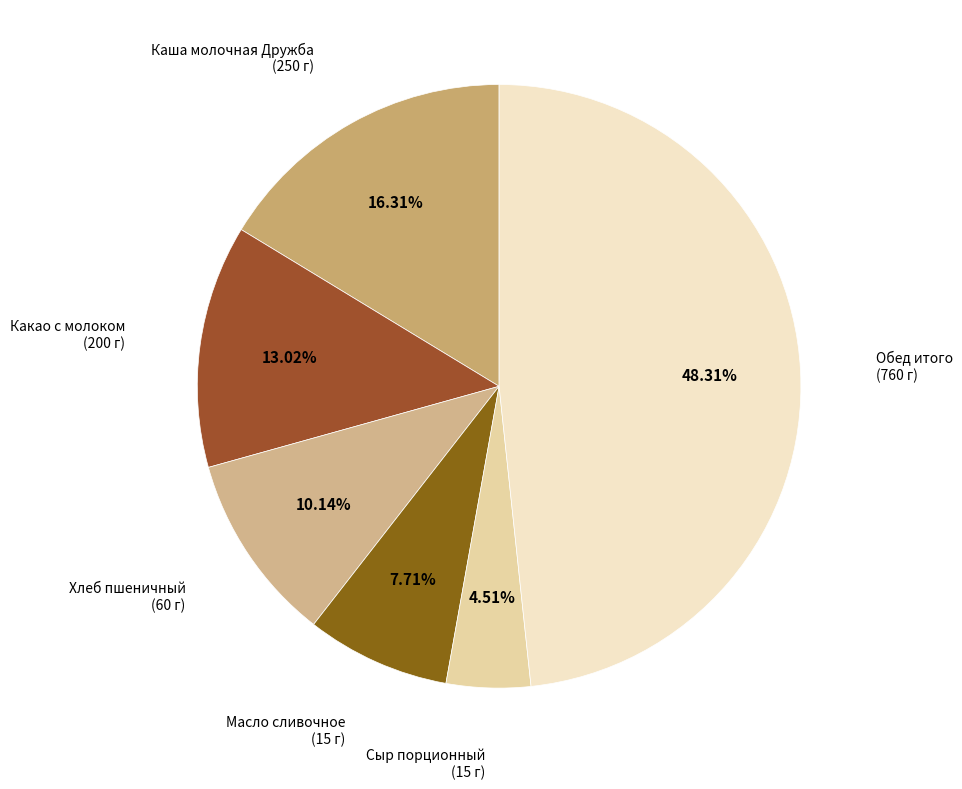

Count the number of slices in the pie.

6